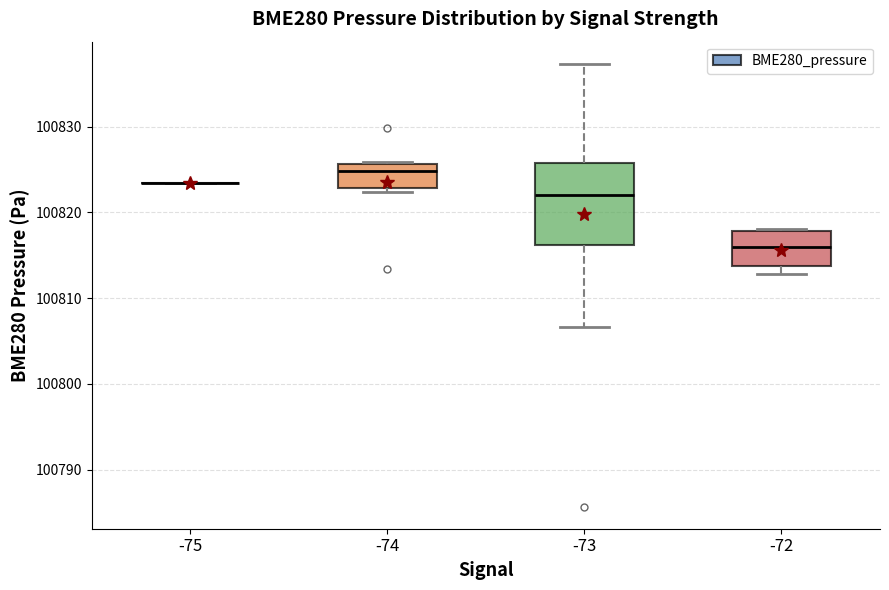

Where is the upper edge of the box at x = -74 on the y-axis? The values are not printed on the chart, so give them approximately, as read against the axis.

100826